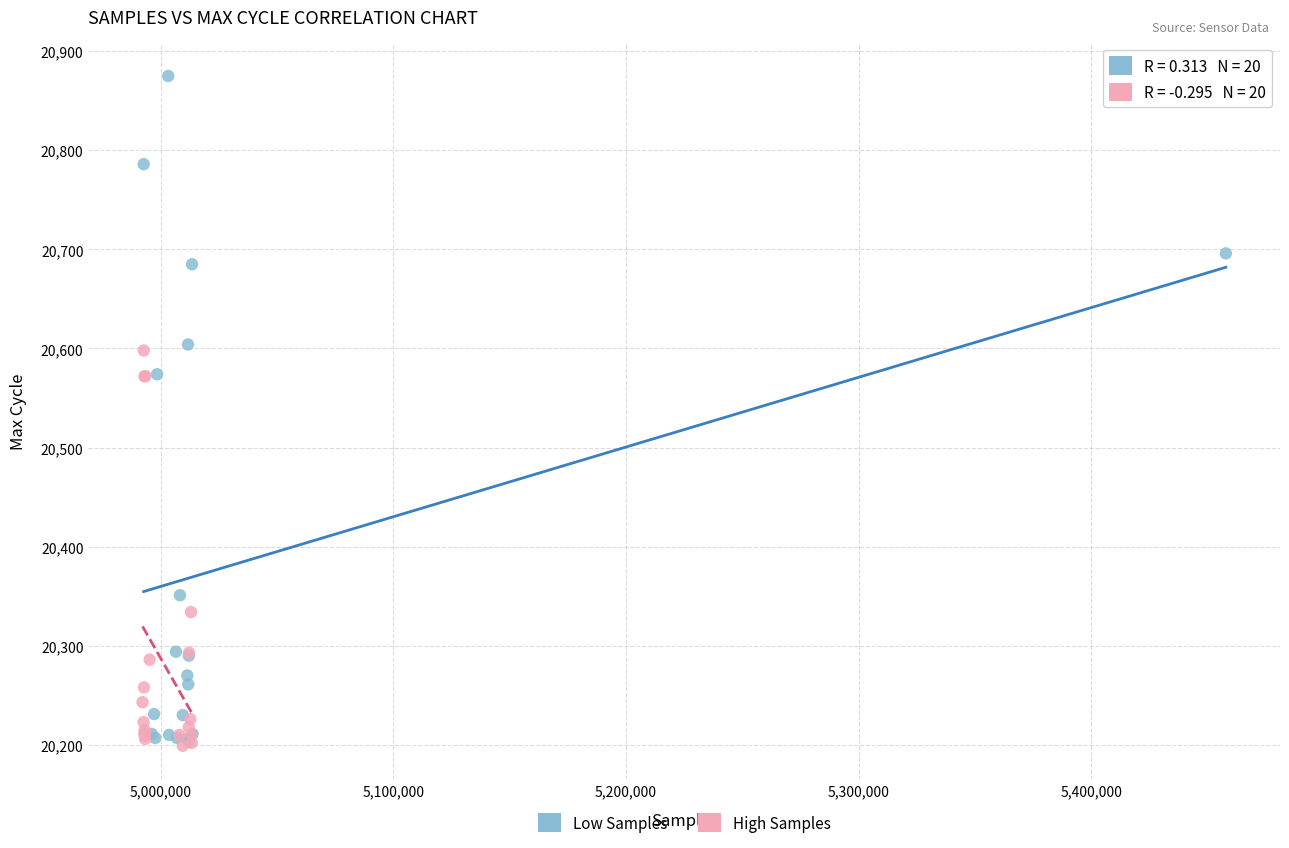

Which series has the largest Y range (max minus min)?

Low Samples